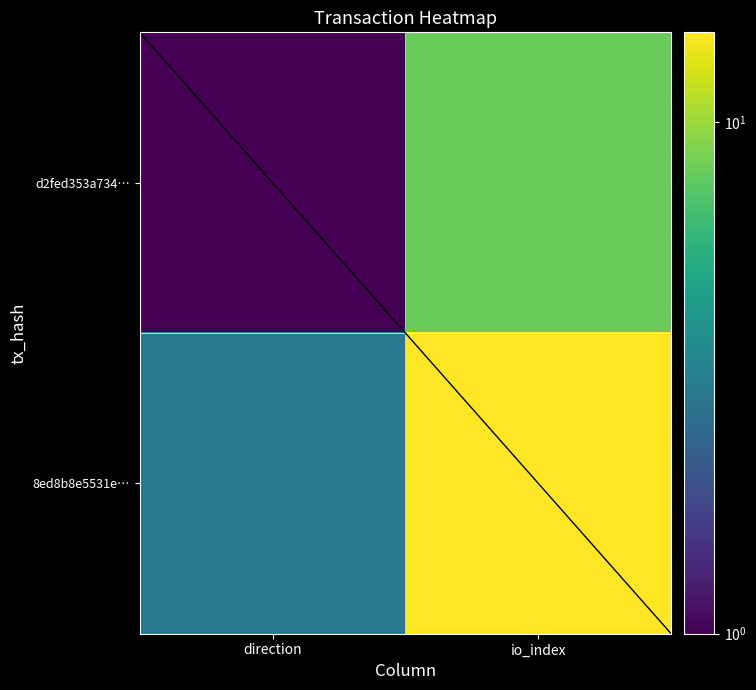

How many series are shown in this chart?

2